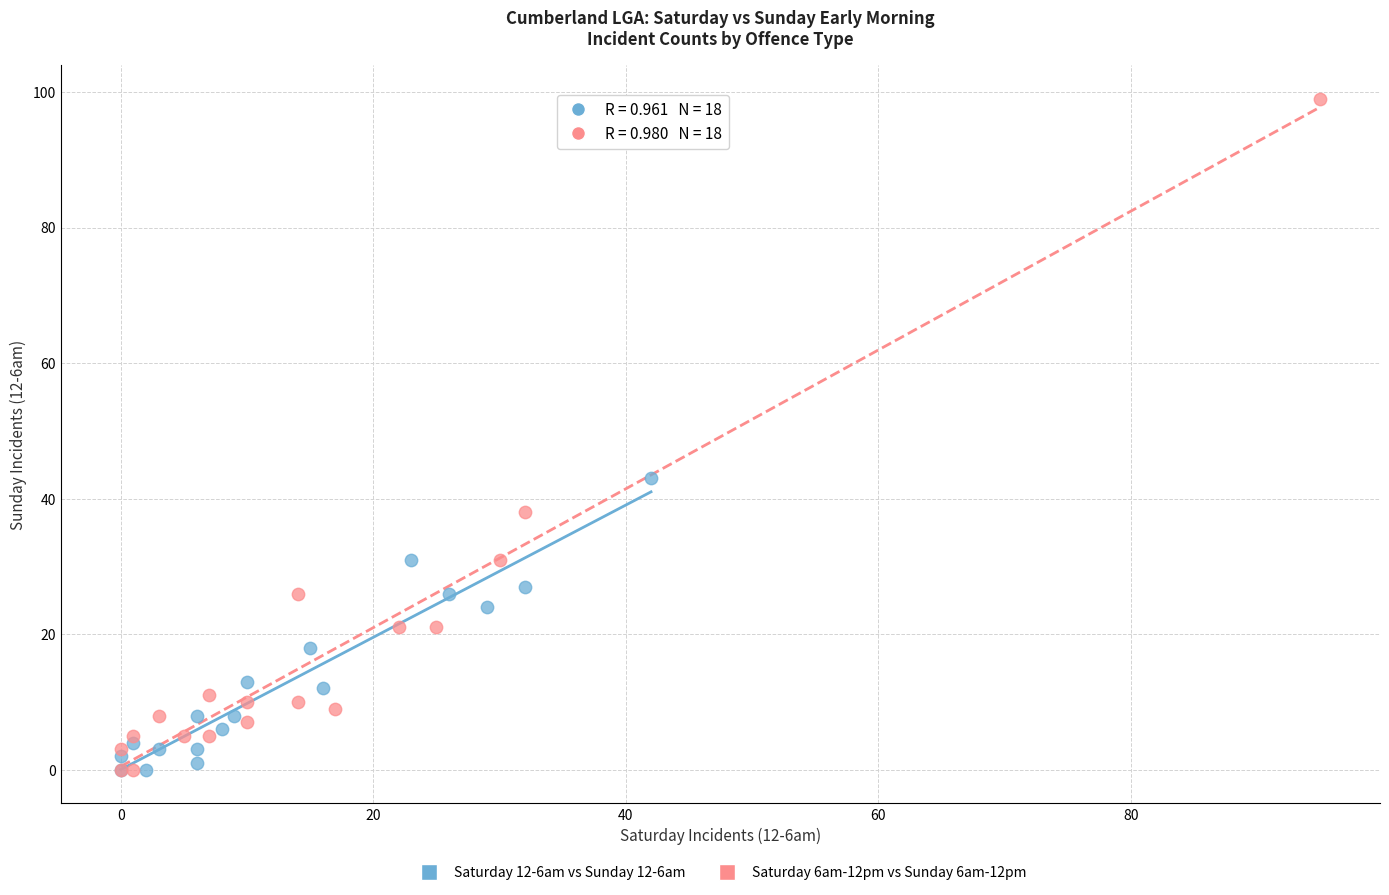

What are all the series names shown in the legend?

Saturday 12-6am vs Sunday 12-6am, Saturday 6am-12pm vs Sunday 6am-12pm